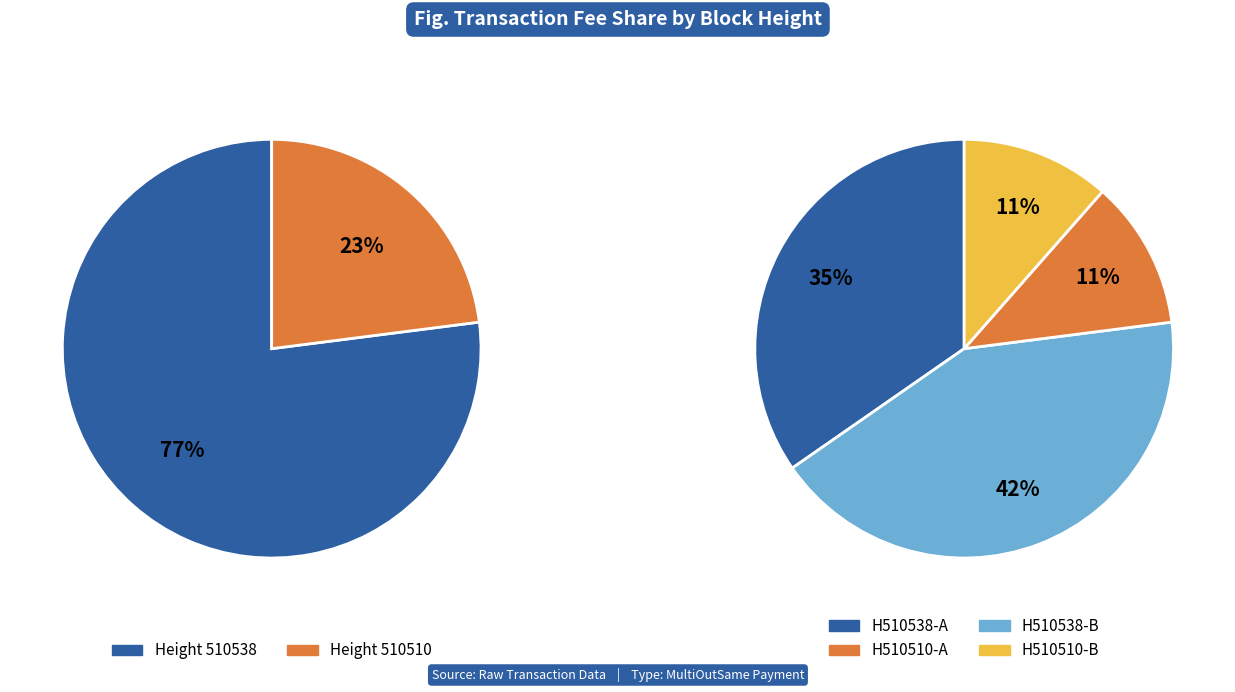

Count the number of slices in the pie.

2